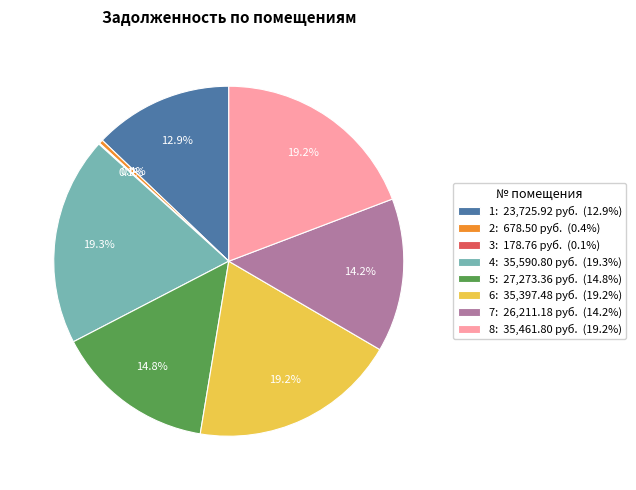

Is 2: 678.50 руб. (0.4%) the majority of the pie?

No